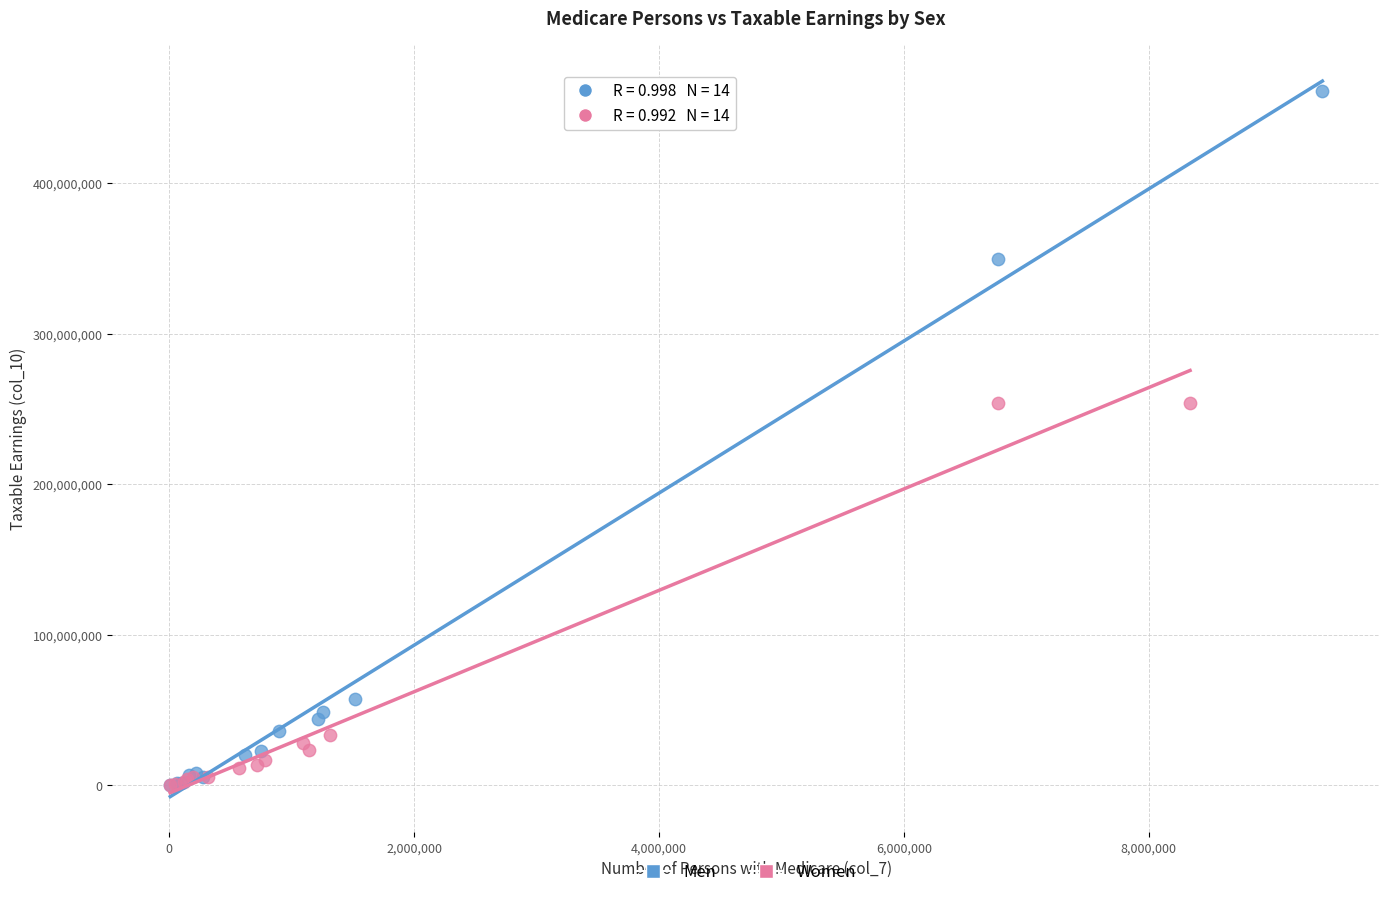

Which series contains the highest Y value?

Men